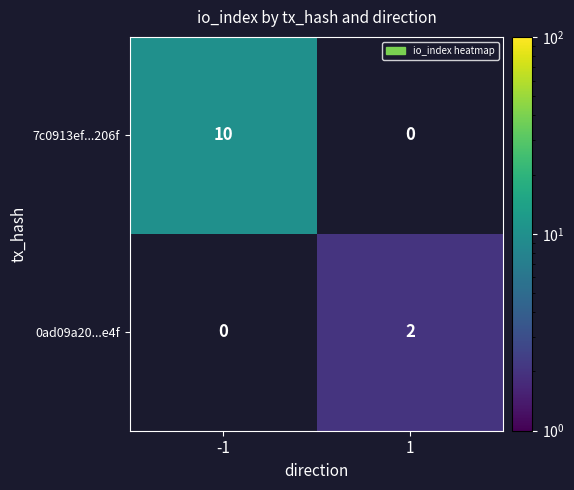

True or false: 0ad09a20...e4f has a value of 0 at -1.

True